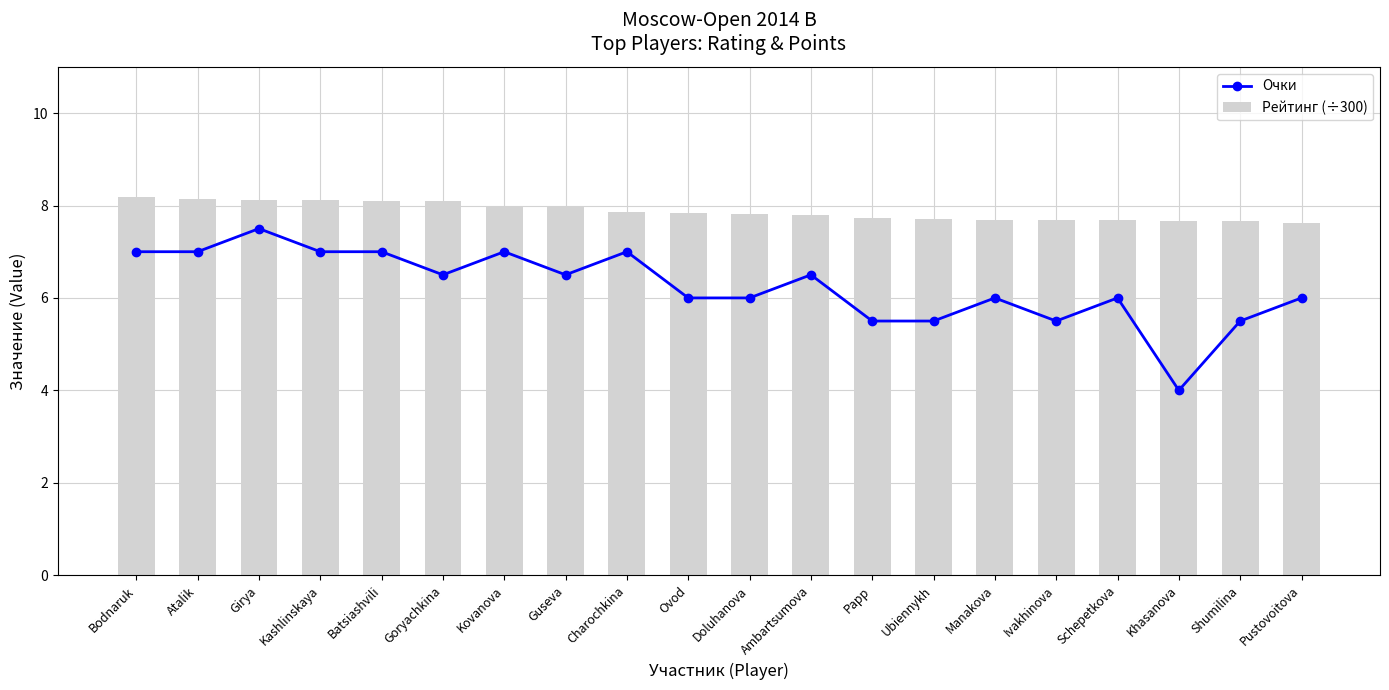

What is the sum of the Рейтинг (÷300) values at Ivakhinova and Kovanova?

15.7